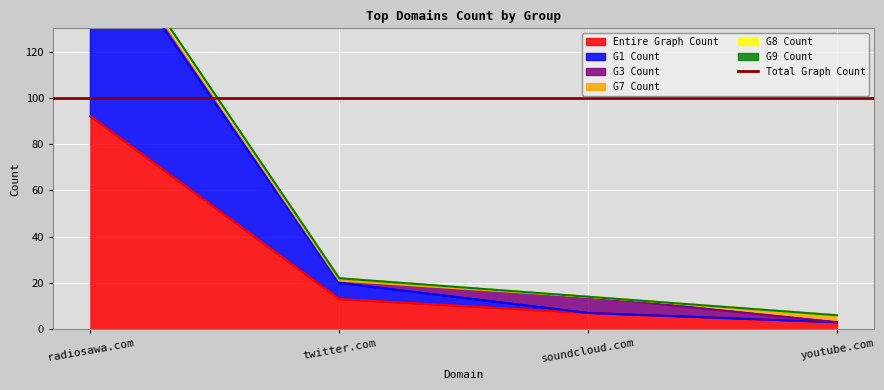

The value of G9 Count at twitter.com is 38. True or false?

False